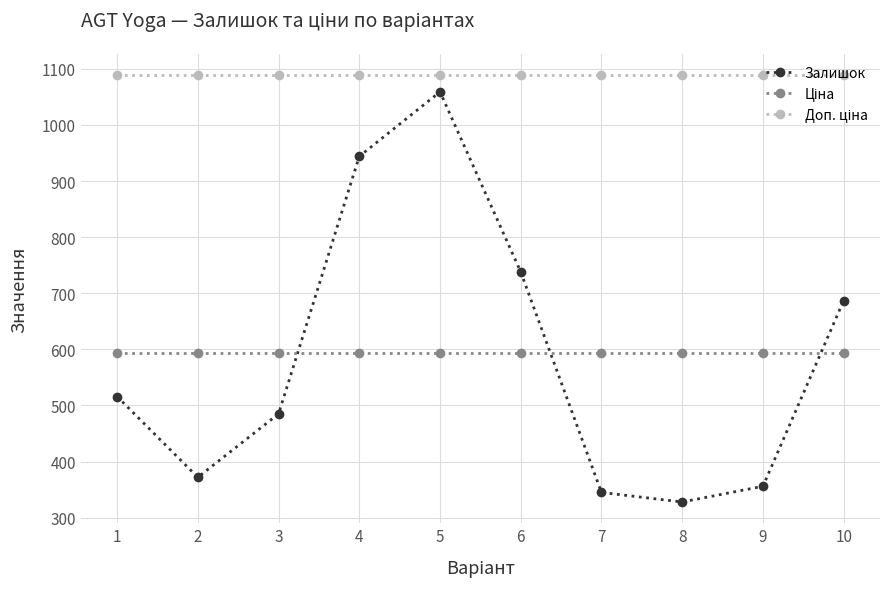

What is the sum of all Залишок values?

5830.0